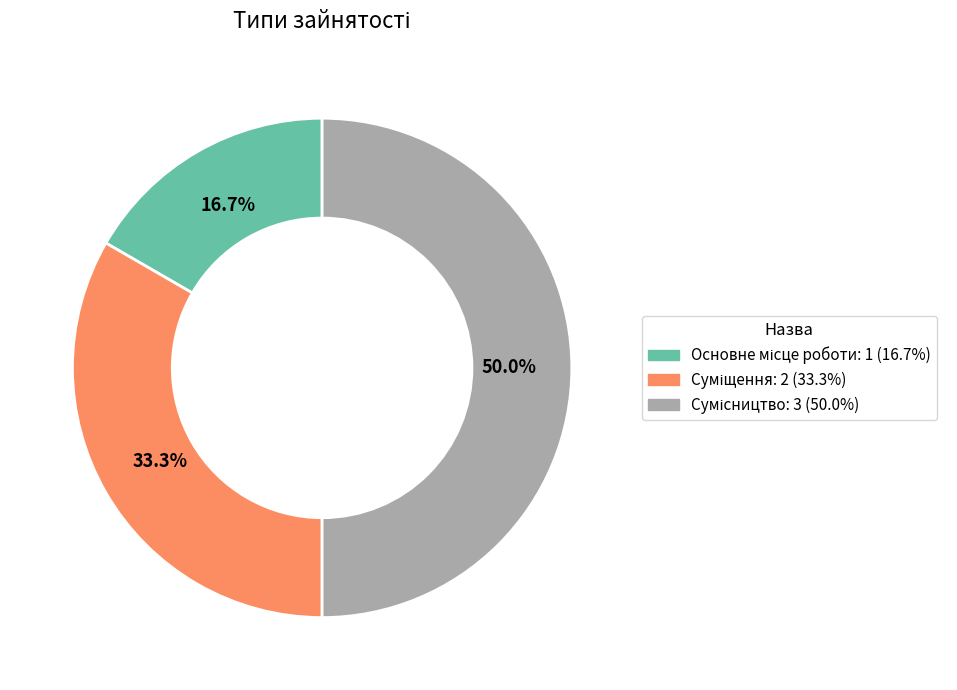

Which category has the smallest portion of the pie?

Основне місце роботи